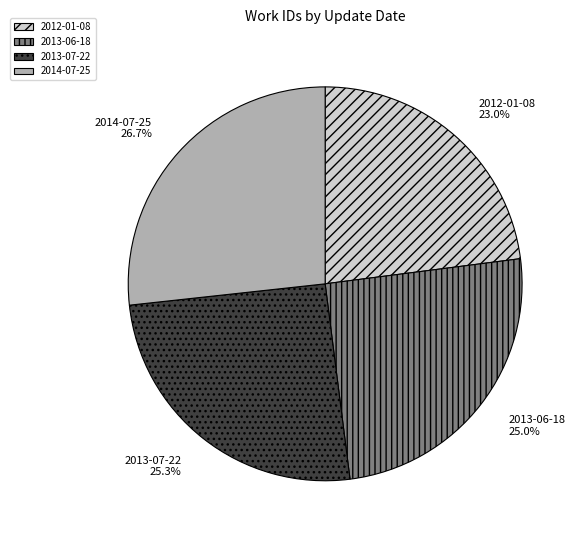

To the nearest percent, what percentage of the pie is 2013-06-18?

25%